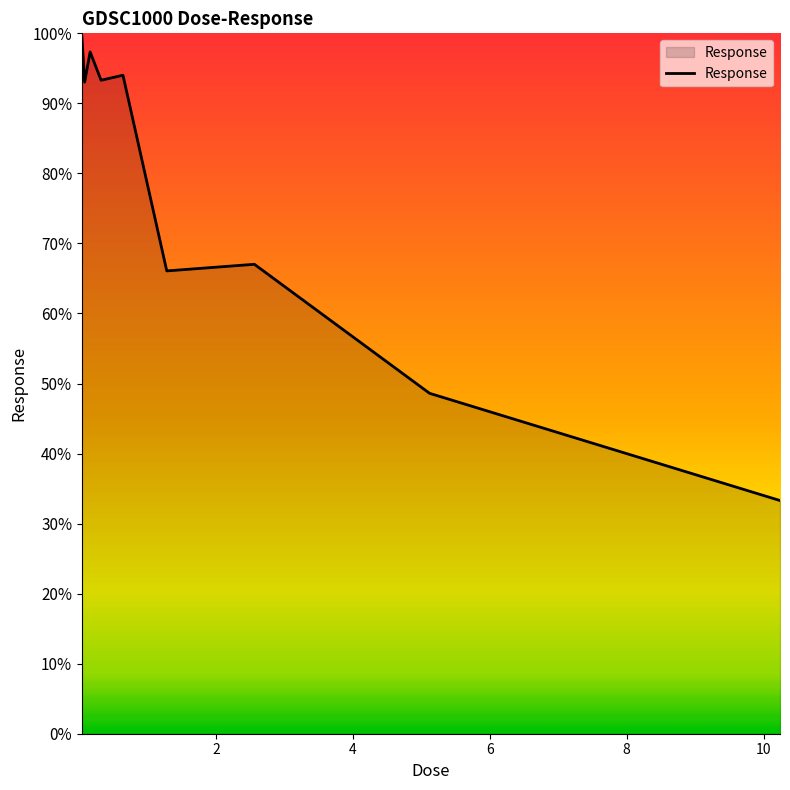

What is the greatest value displayed?

99.5